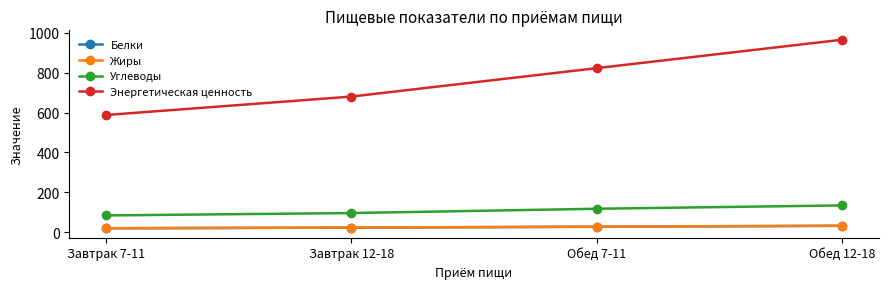

Between Завтрак 12-18 and Обед 12-18, which series saw the biggest shift?

Энергетическая ценность